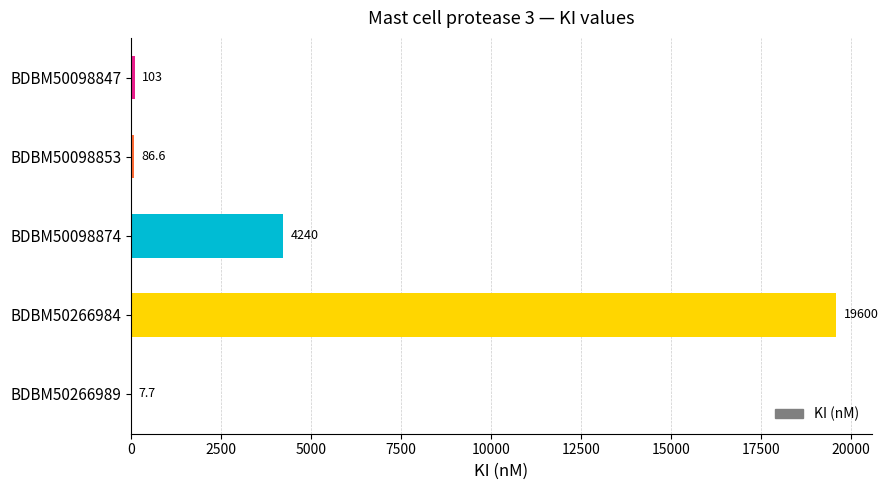

Reading top to bottom, list all the values displayed in this chart.

BDBM50098847=103.0	BDBM50098853=86.6	BDBM50098874=4240.0	BDBM50266984=19600.0	BDBM50266989=7.7